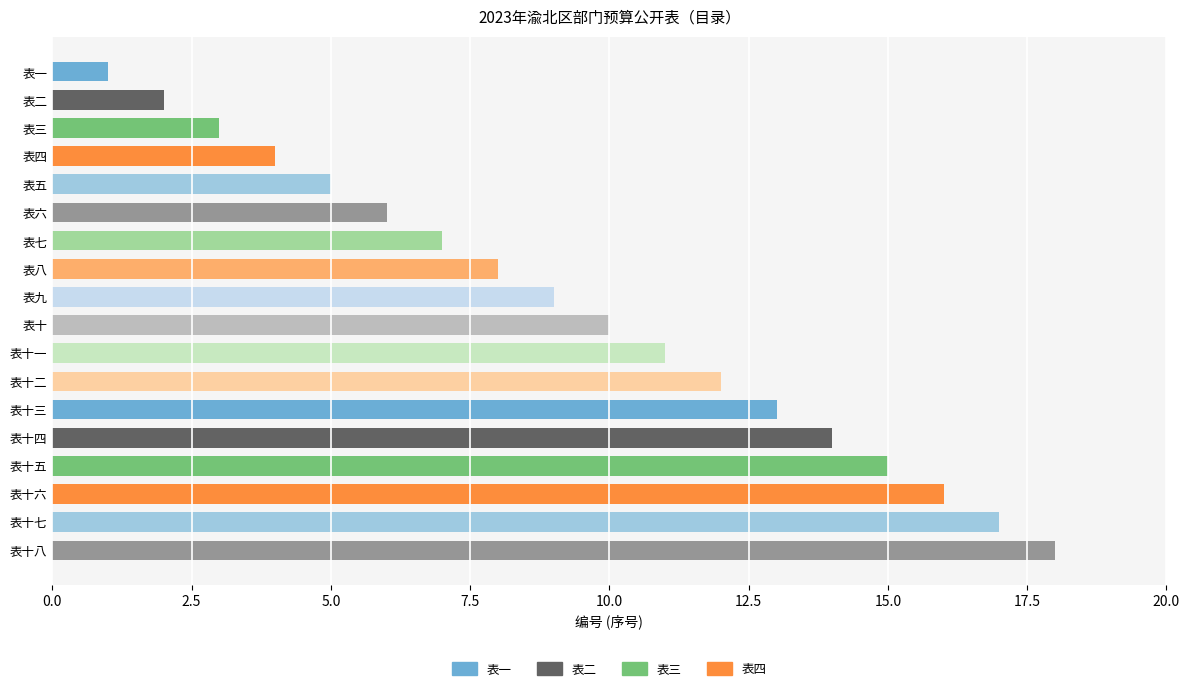

How many bars are there in total?

18